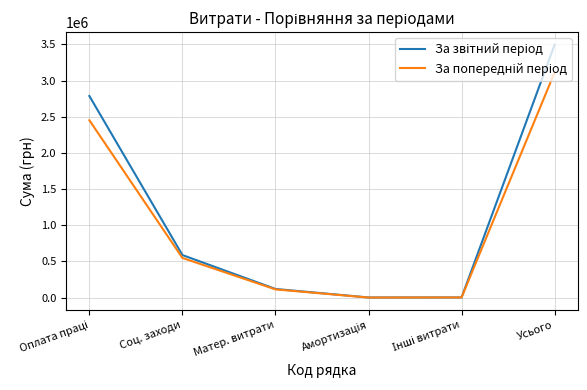

How many categories are shown in the chart?

6